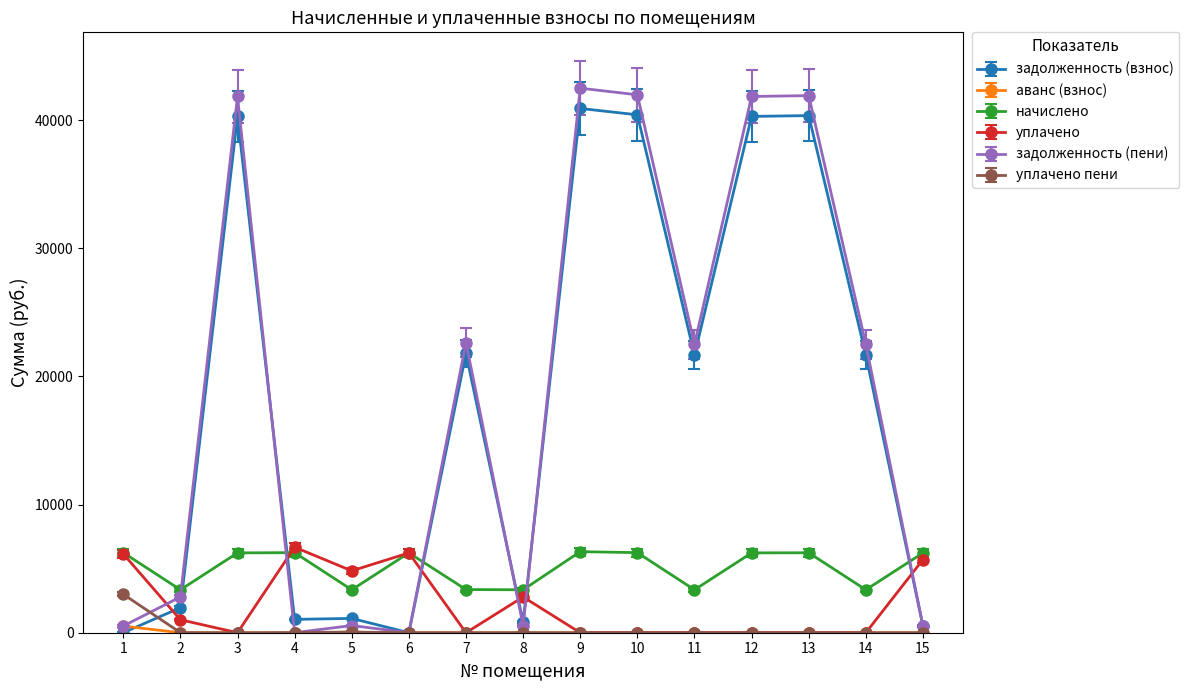

True or false: уплачено and начислено cross at least once.

True